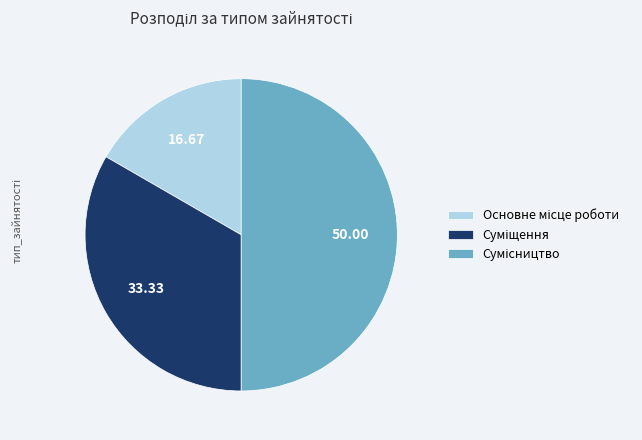

Is there a majority slice in this chart?

No